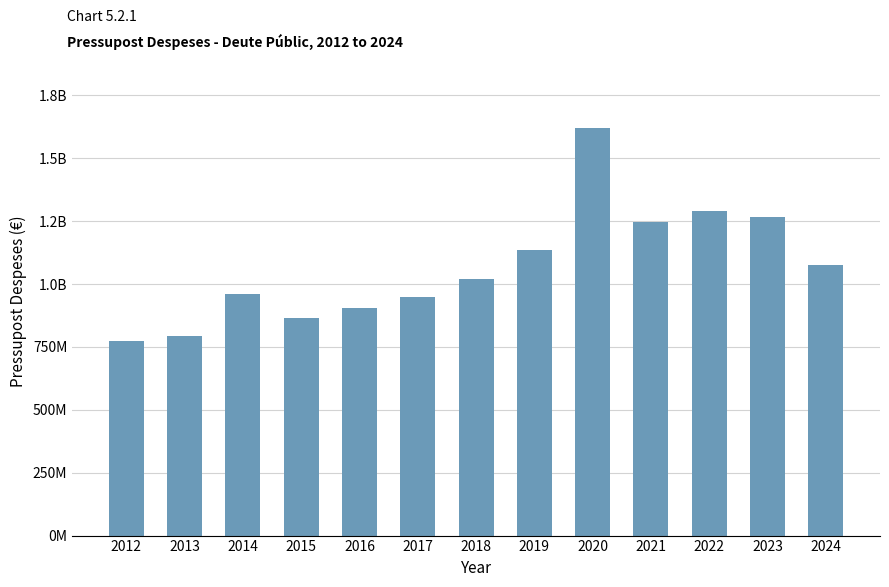

Reading right to left, what are all the values shown in this chart?

2024=1075320496	2023=1264860025	2022=1290660433	2021=1246273564	2020=1620265842	2019=1137537949	2018=1020218989	2017=948729824	2016=905516516	2015=863761892	2014=959465236	2013=793249112	2012=772594088